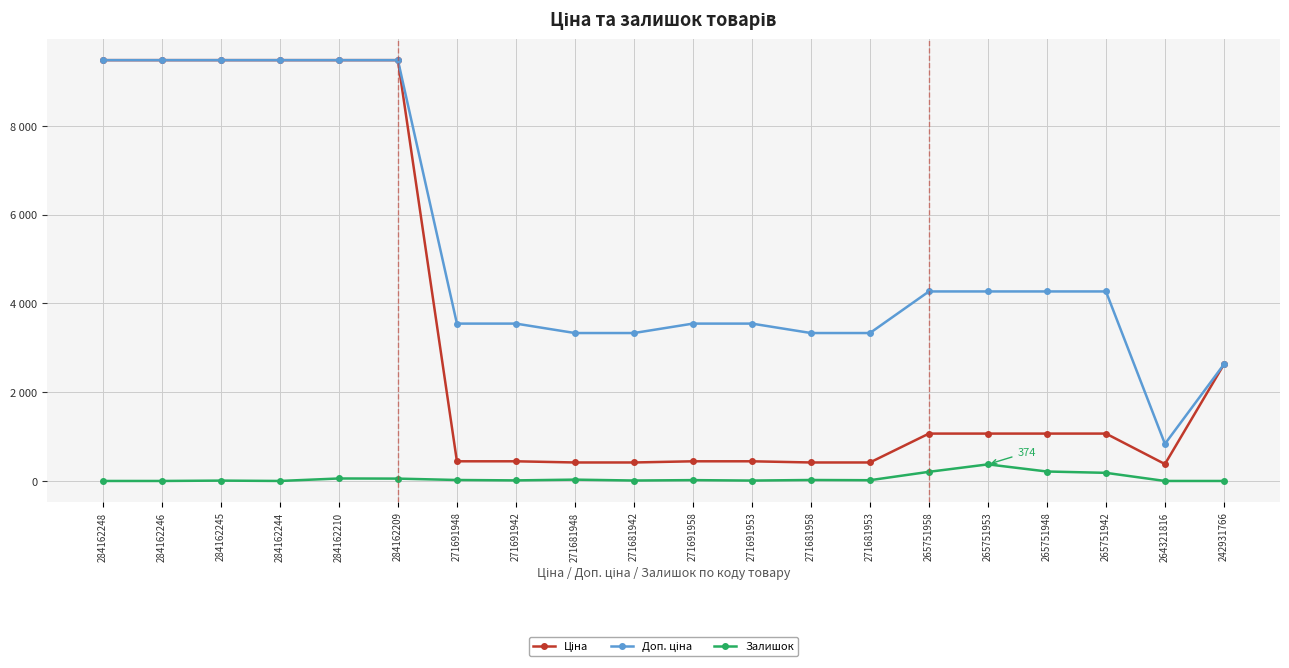

Where does the Ціна series first go above 1067?

284162248